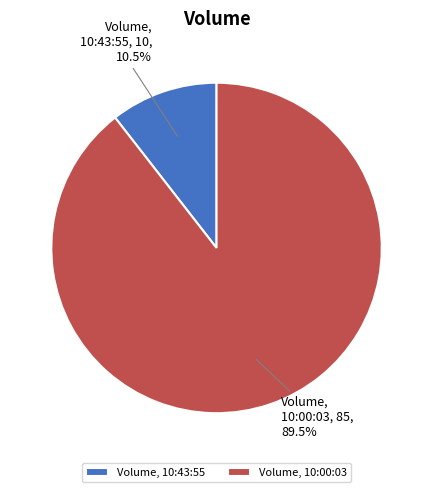

Do Volume, 10:00:03, 85, 89.5% and Volume, 10:43:55, 10, 10.5% together represent more than half of the pie?

Yes